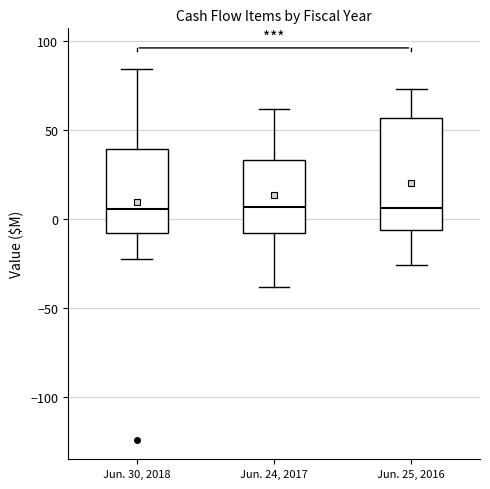

Comparing the boxes themselves (not the whiskers), which one is the tallest?

Jun. 25, 2016